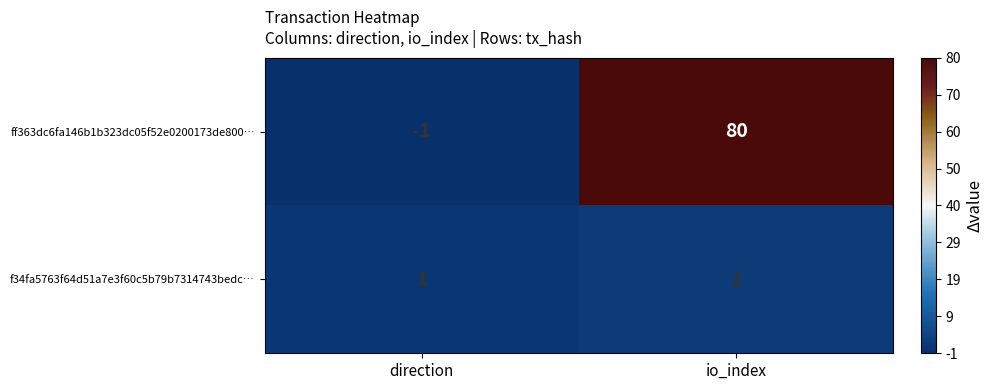

What is the highest value of the ff363dc6fa146b1b323dc05f52e0200173de800… series?

80